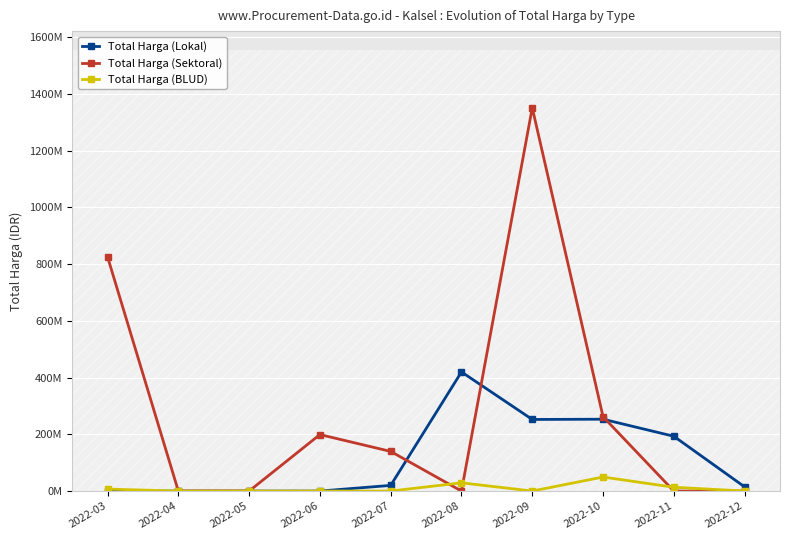

How many times do Total Harga (Sektoral) and Total Harga (BLUD) cross each other?

3